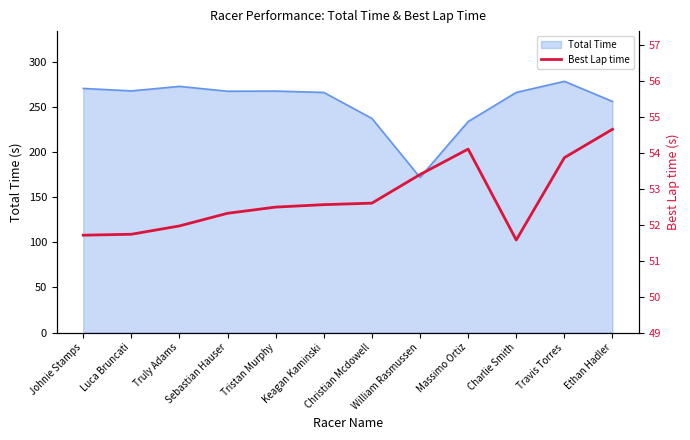

Reading left to right, what are all the values shown in this chart?

Johnie Stamps=51.7	Luca Bruncati=51.7	Truly Adams=52.0	Sebastian Hauser=52.3	Tristan Murphy=52.5	Keagan Kaminski=52.6	Christian Mcdowell=52.6	William Rasmussen=53.4	Massimo Ortiz=54.1	Charlie Smith=51.6	Travis Torres=53.9	Ethan Hadler=54.7